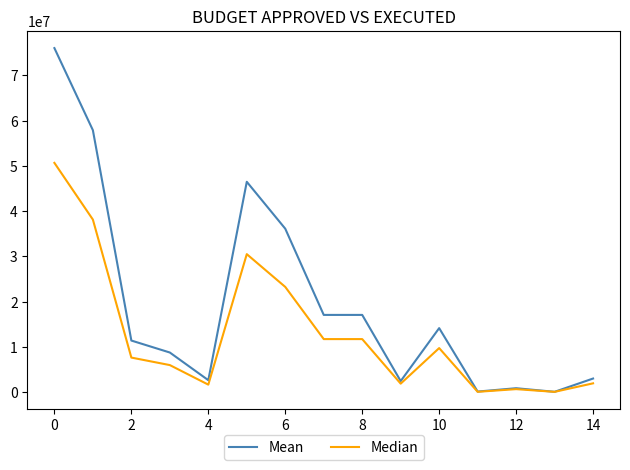

What is the greatest value displayed?

76024122.0